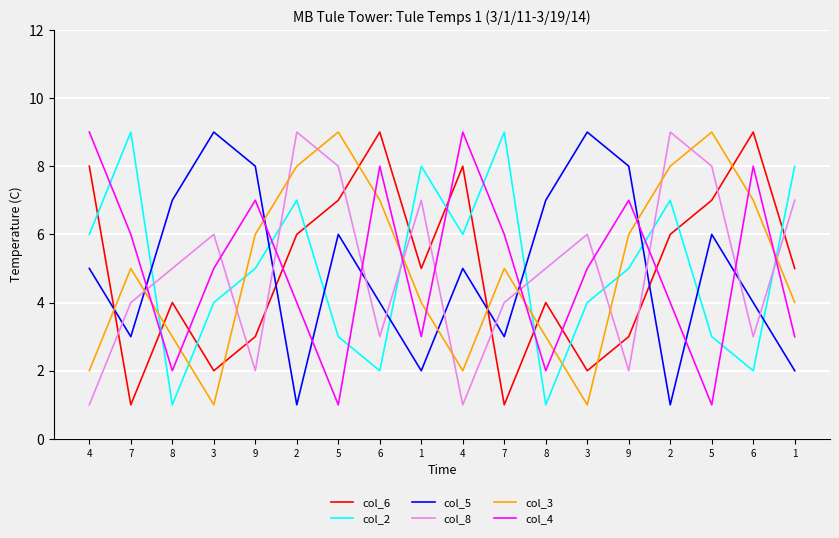

Reading left to right, transcribe all the data shown in this chart.

col_6: 8	1	4	2	3	6	7	9	5	8	1	4	2	3	6	7	9	5
col_2: 6	9	1	4	5	7	3	2	8	6	9	1	4	5	7	3	2	8
col_5: 5	3	7	9	8	1	6	4	2	5	3	7	9	8	1	6	4	2
col_8: 1	4	5	6	2	9	8	3	7	1	4	5	6	2	9	8	3	7
col_3: 2	5	3	1	6	8	9	7	4	2	5	3	1	6	8	9	7	4
col_4: 9	6	2	5	7	4	1	8	3	9	6	2	5	7	4	1	8	3